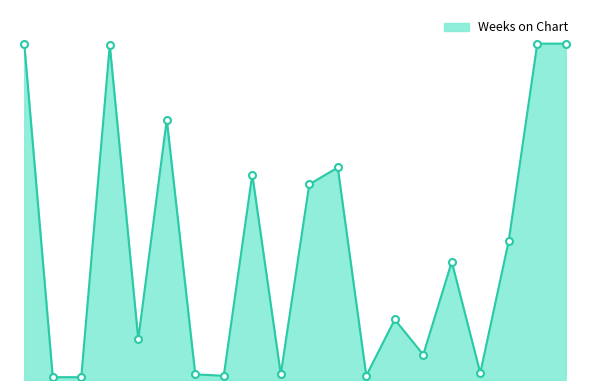

List the labels in order of value, largest first.

1, 19, 20, 4, 6, 12, 9, 11, 18, 16, 14, 5, 15, 17, 7, 10, 8, 13, 2, 3